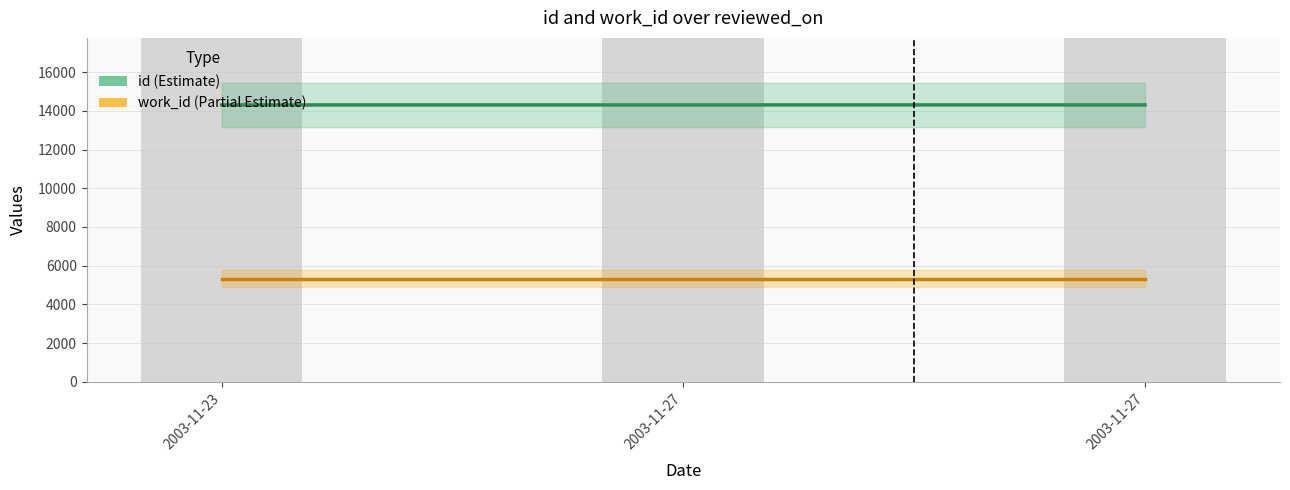

Which series has the largest range (max minus min)?

id